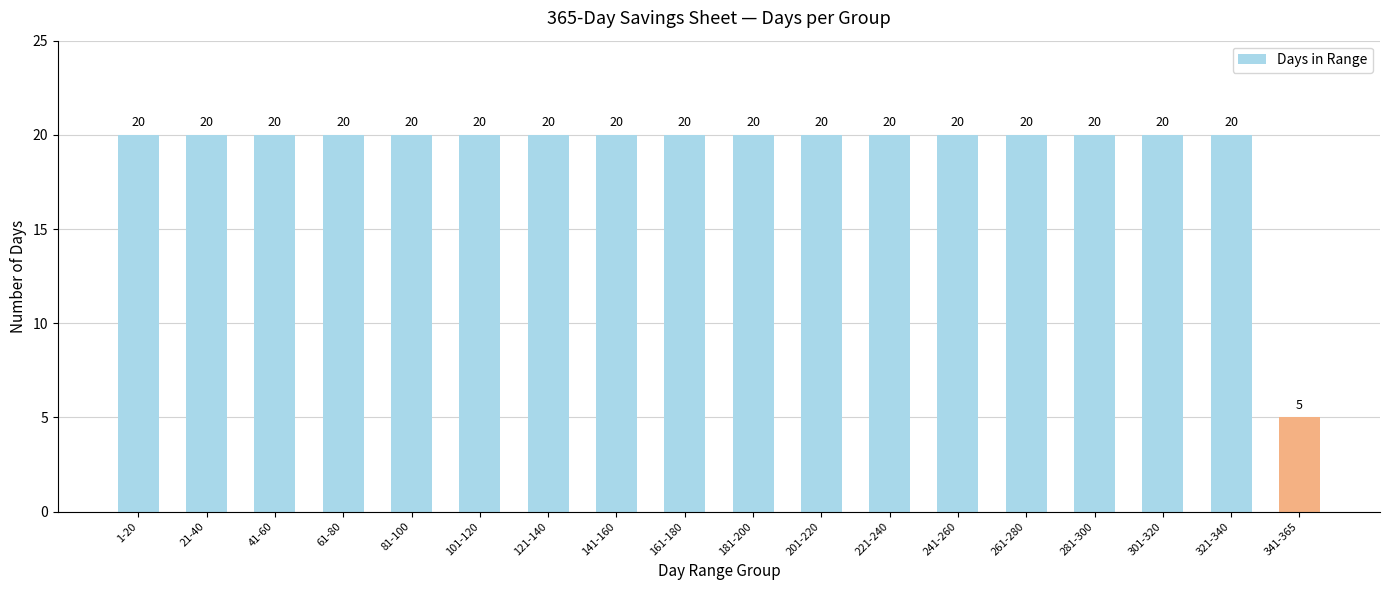

Which label corresponds to the smallest value in the chart?

341-365